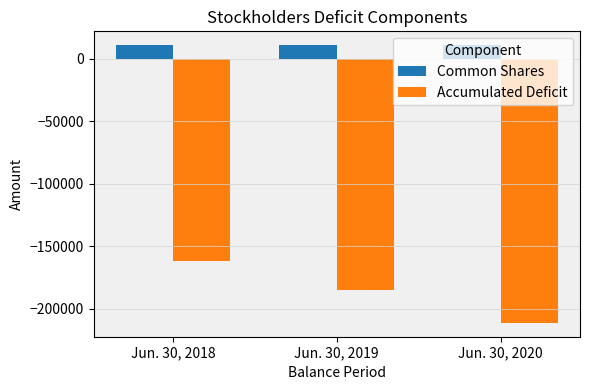

How many data points does each series have?

3